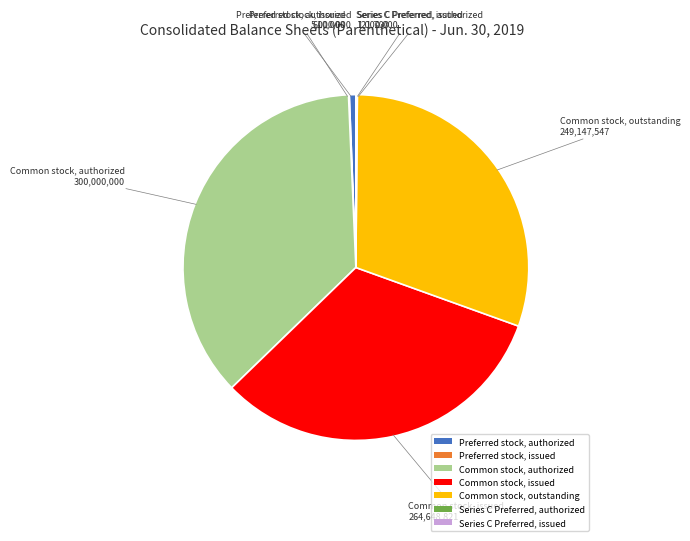

Does any single category account for the majority?

No